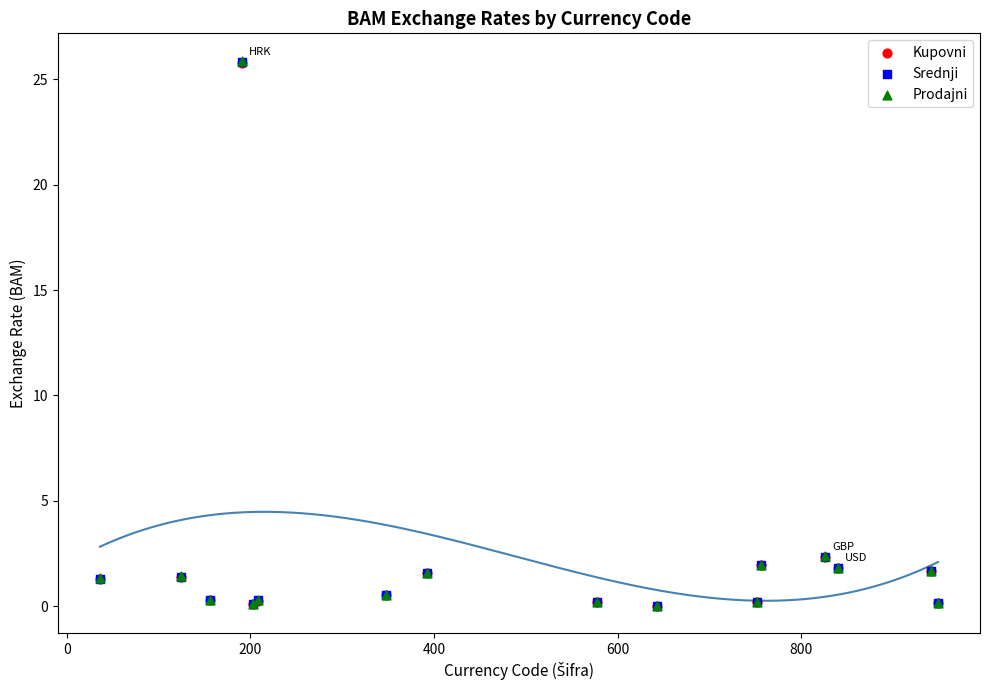

What are all the series names shown in the legend?

Kupovni, Srednji, Prodajni